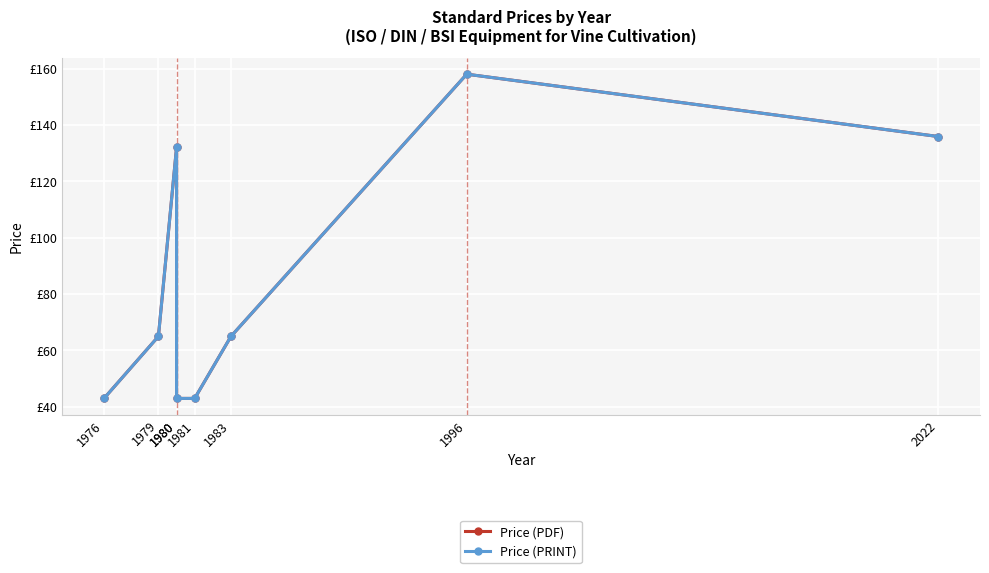

At which label does Price (PRINT) reach its peak?

1996